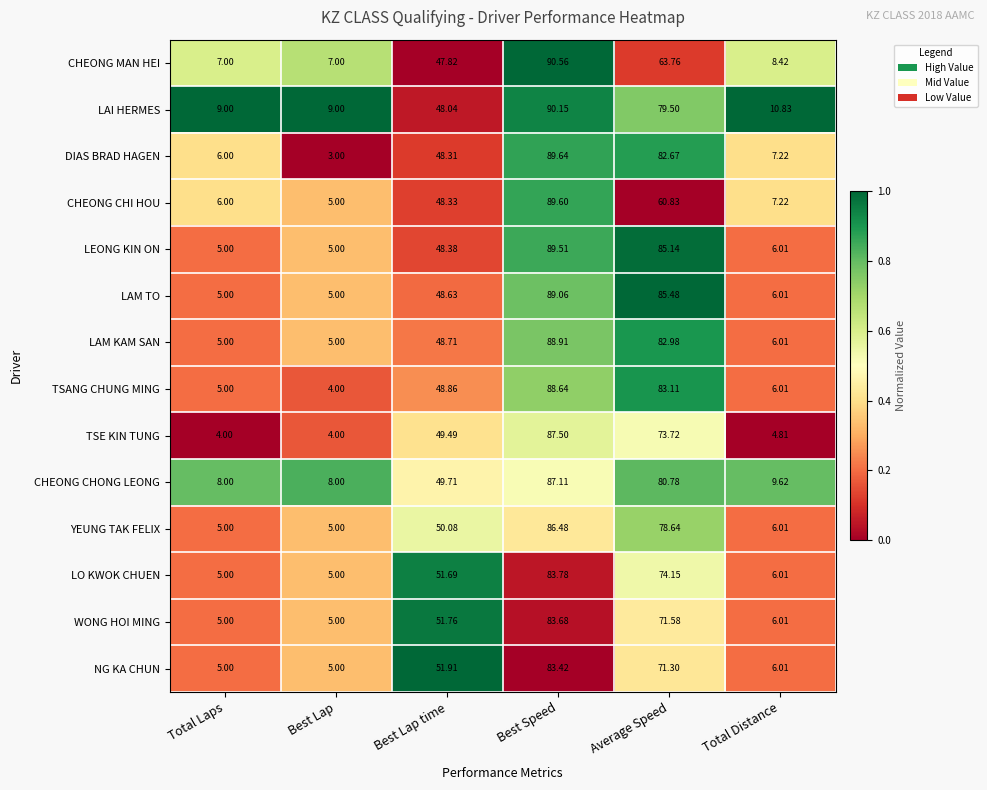

Is the value of TSE KIN TUNG at Total Laps greater than the value of CHEONG CHI HOU at Best Lap?

No